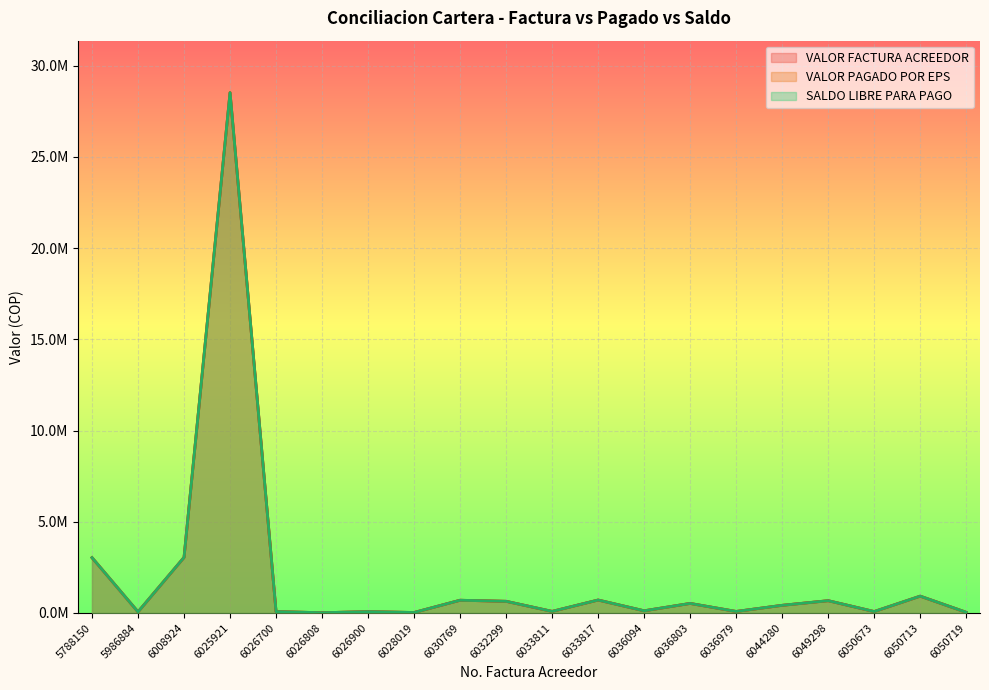

At which label does SALDO LIBRE PARA PAGO first exceed 414994?

5788150